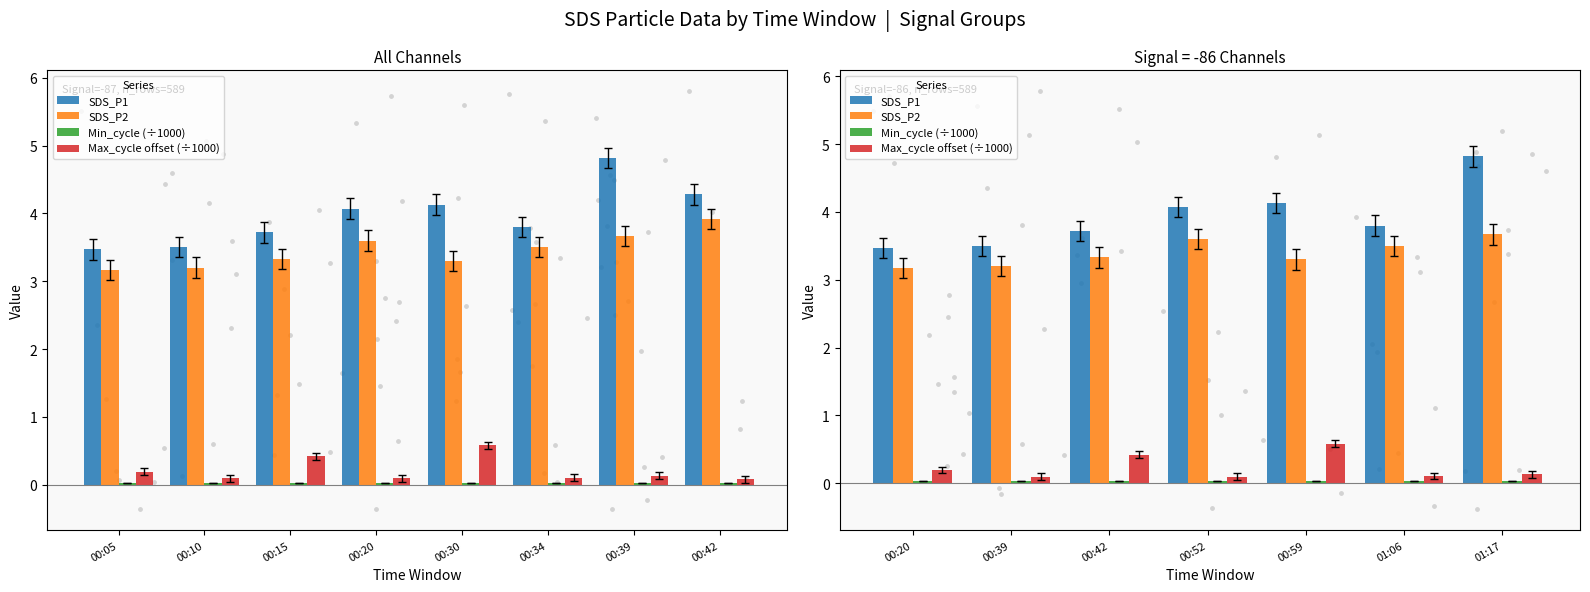

What is the total value across all series at 00:15?

7.5